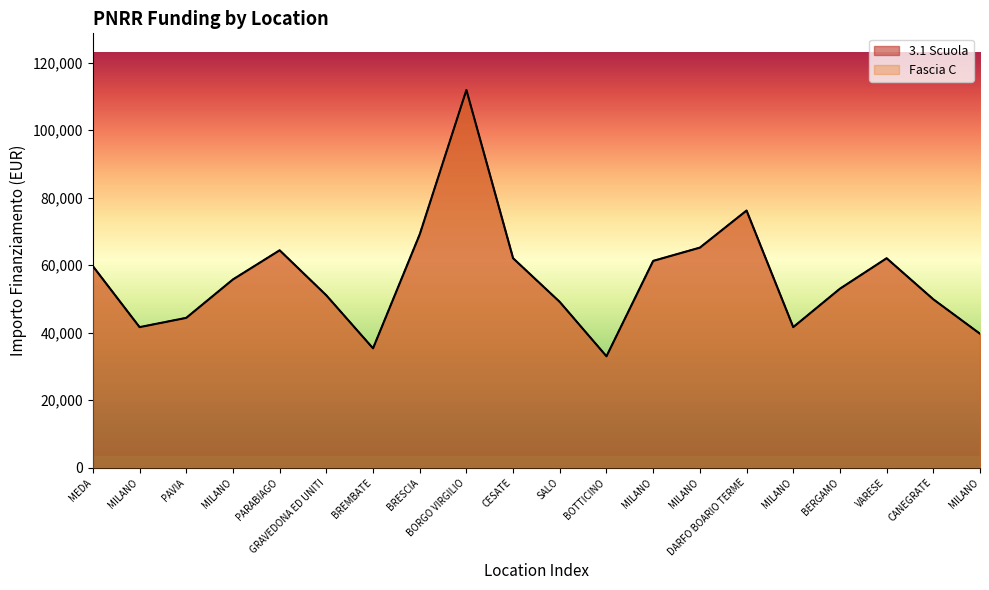

Rank the series at MILANO from highest to lowest value.

3.1 Scuola, Fascia C